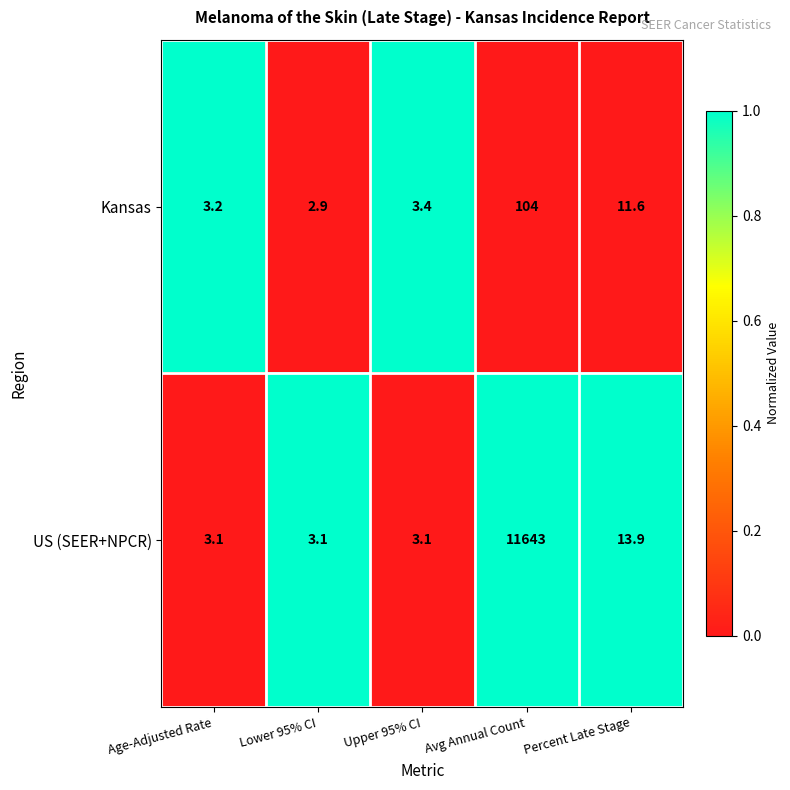

Where is US (SEER+NPCR) nearest to the value 5823?

Percent Late Stage